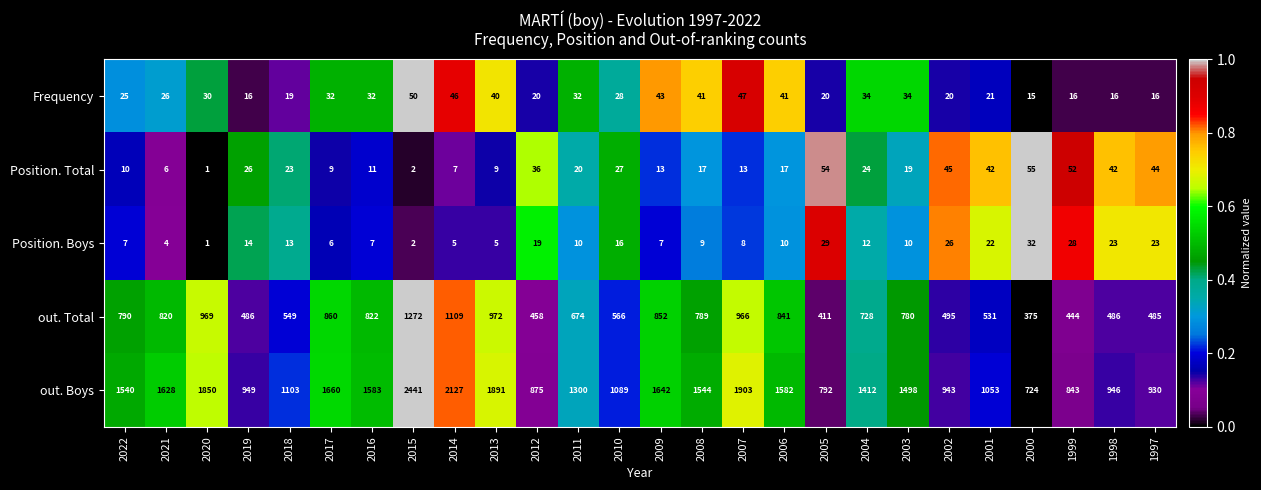

What is the difference between the out. Total values at 2006 and 1999?

397